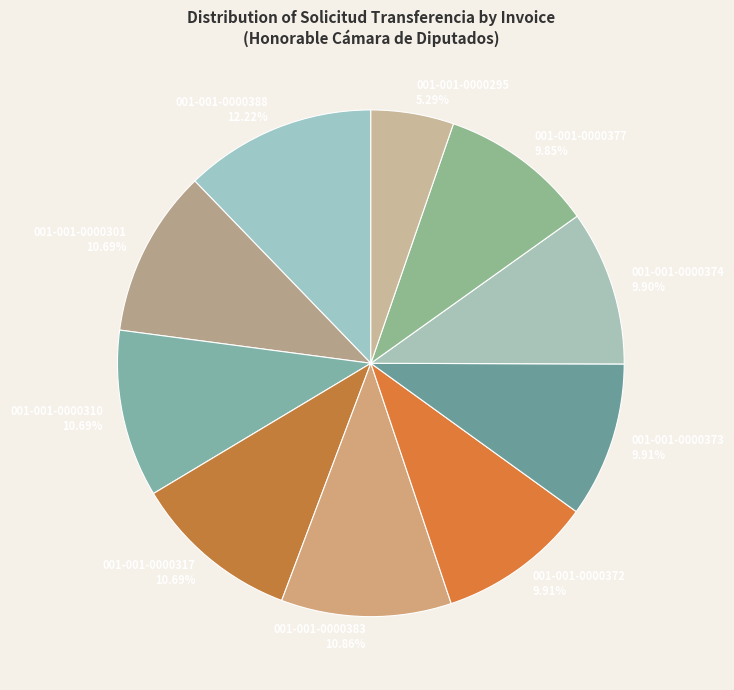

Does any single category account for the majority?

No